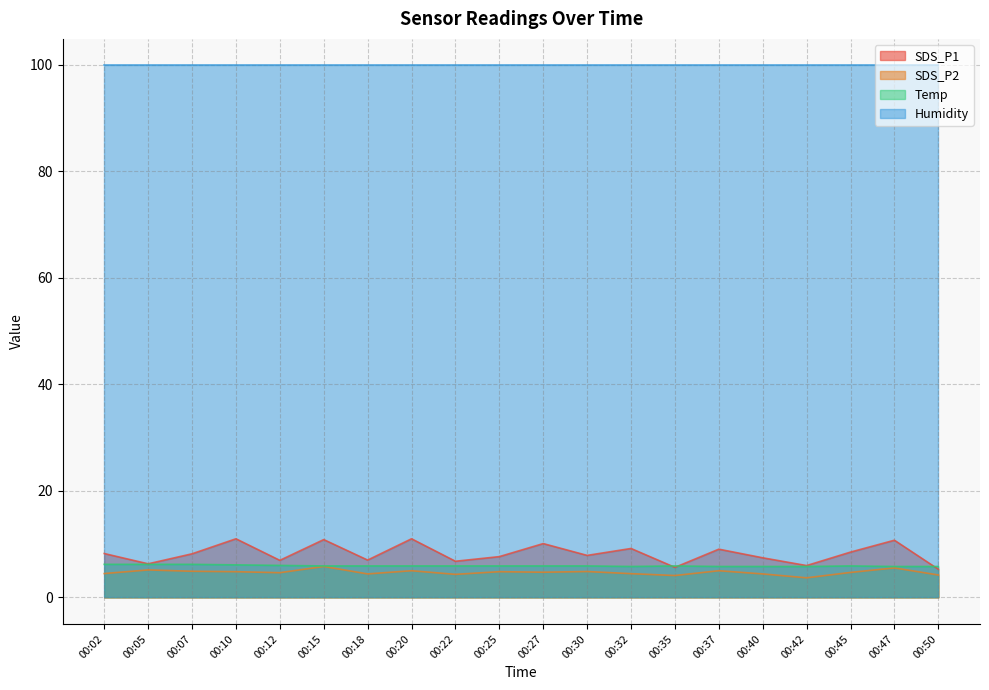

What is the minimum value shown in the chart?

3.7